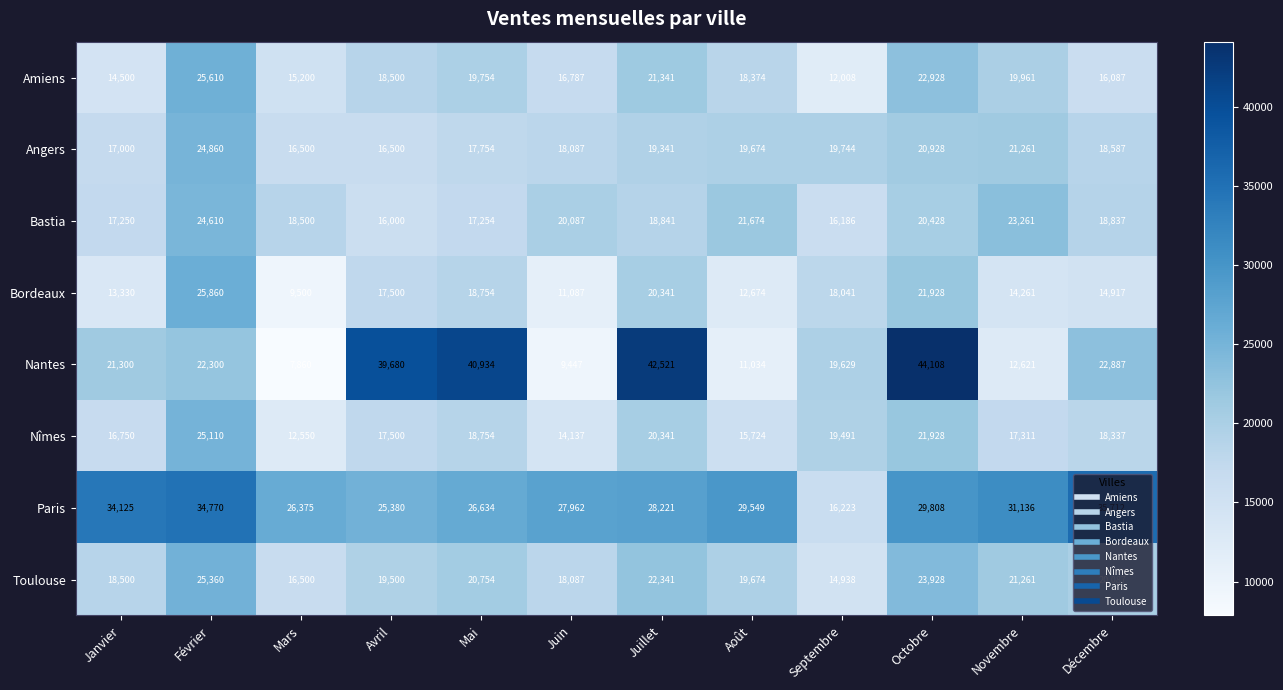

What is the average value of the Bordeaux series?

16516